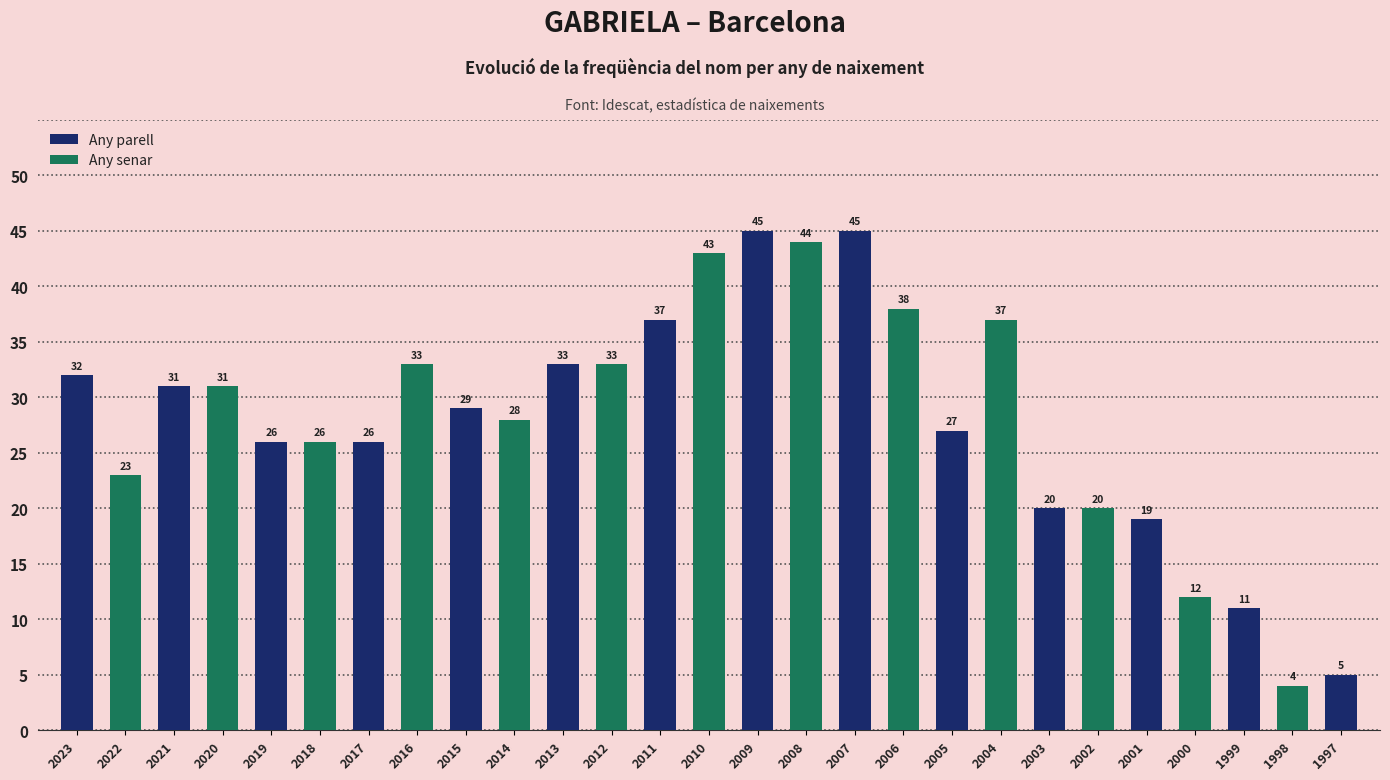

What is the maximum value shown in the chart?

45